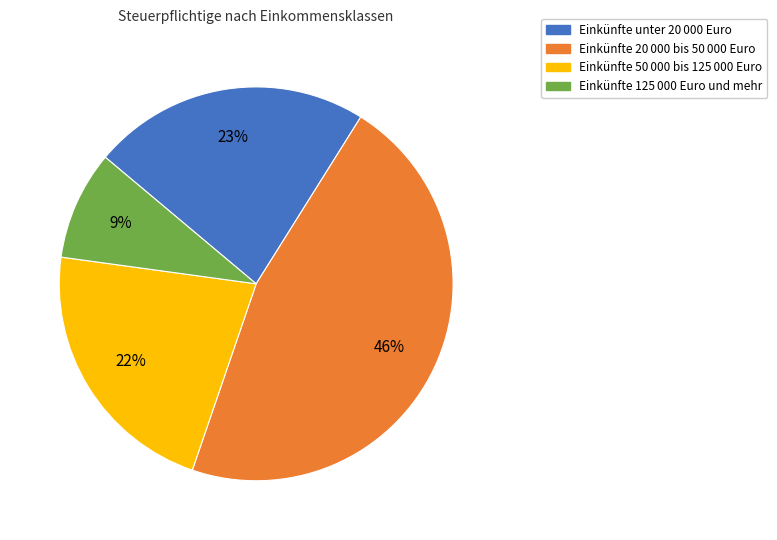

Is there any slice that represents more than half of the pie?

No